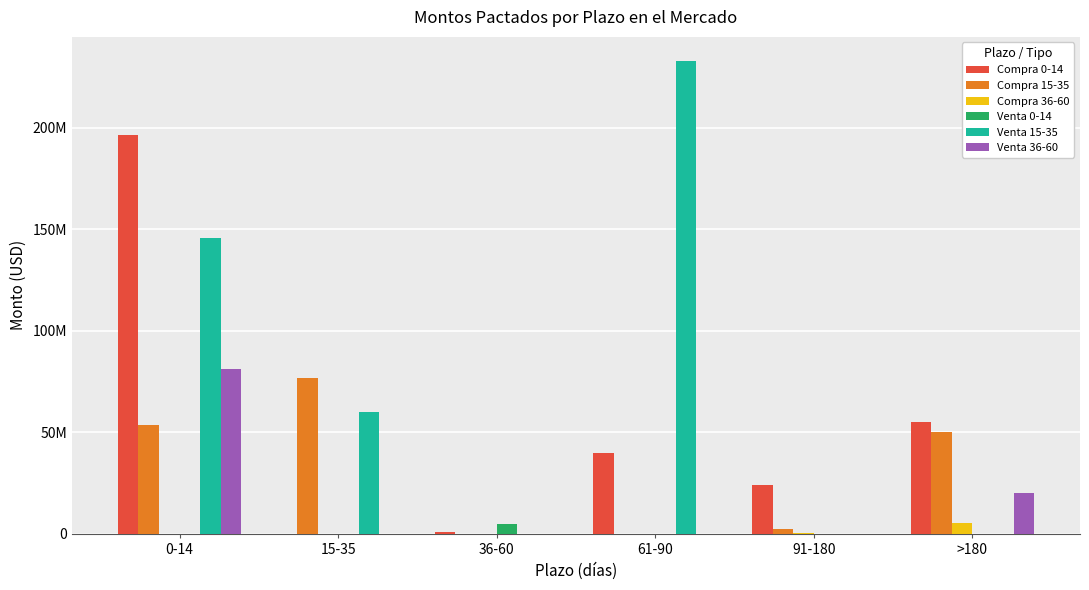

What is the average value of the Compra 15-35 series?

30508333